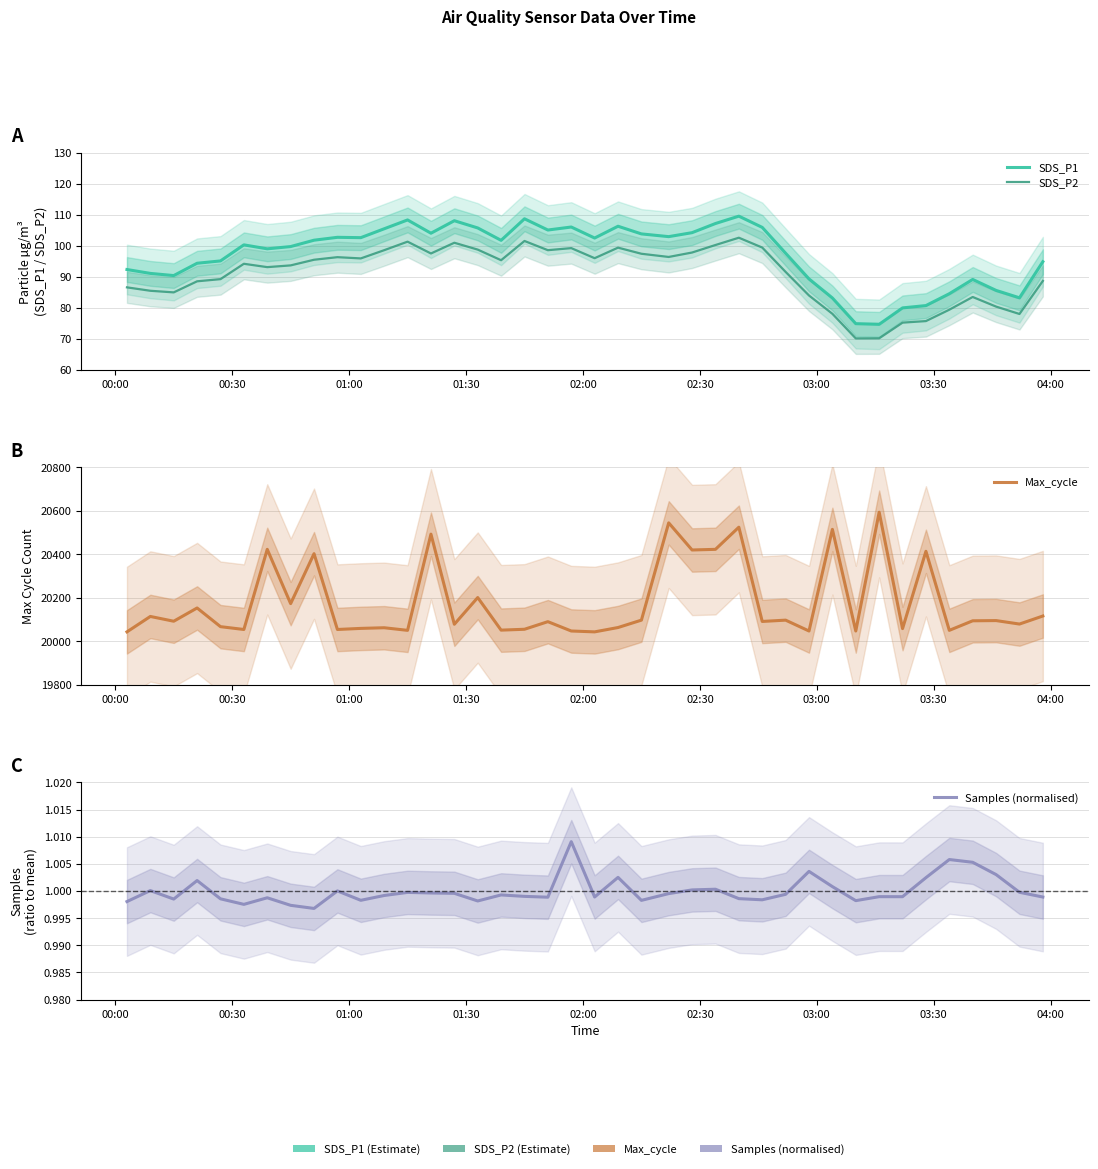

At how many categories does at least one series exceed 58?

40